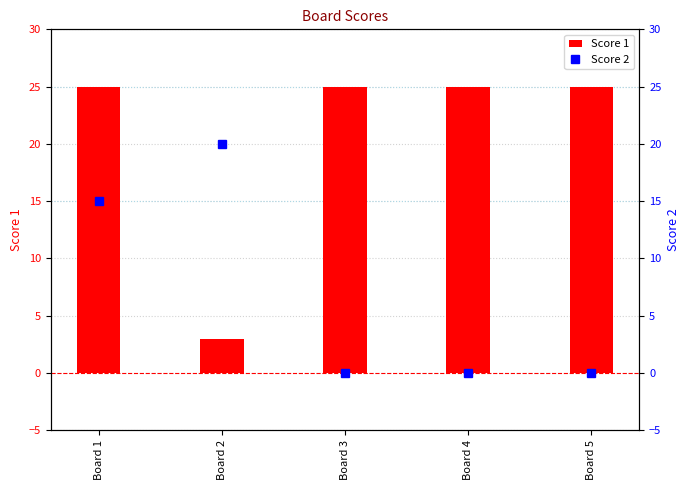

Is it true that Score 2 equals 7 at Board 4?

False